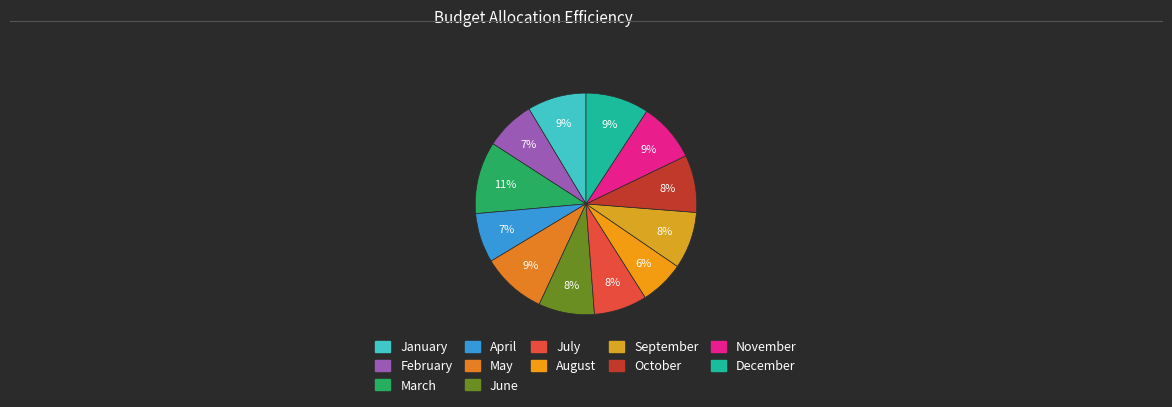

What is the ratio of the value at March to the value at October?

1.3